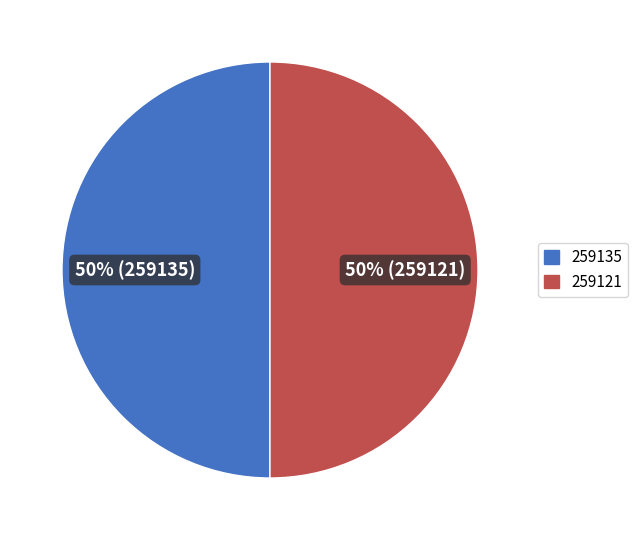

How many slices are in this pie chart?

2